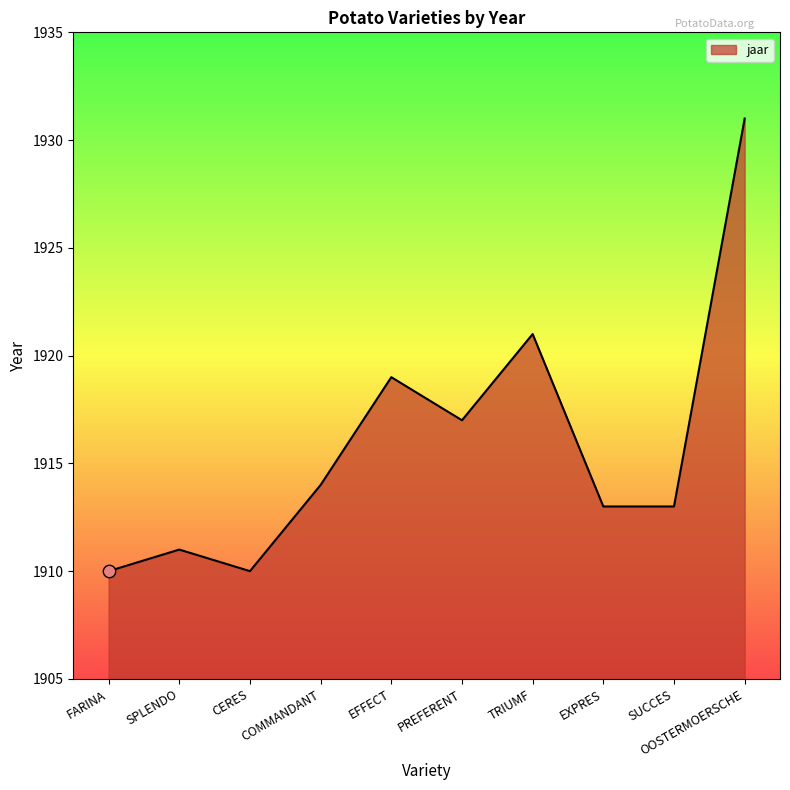

What is the change in value from CERES to PREFERENT?

+7